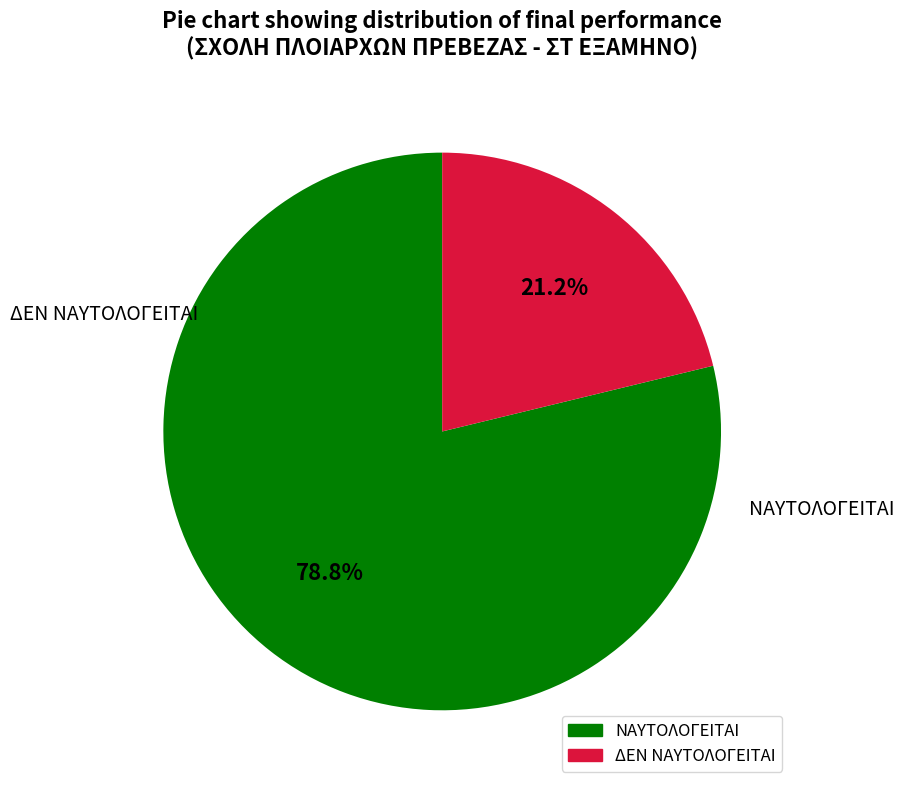

What percentage is the ΝΑΥΤΟΛΟΓΕΙΤΑΙ slice, to the nearest percent?

79%